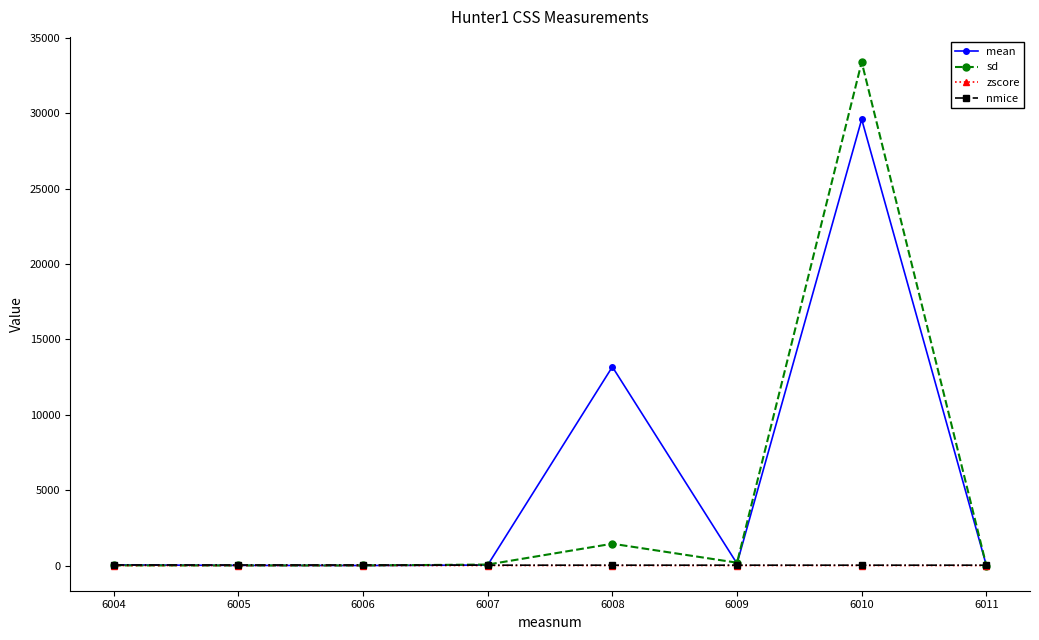

How many series are shown in this chart?

4